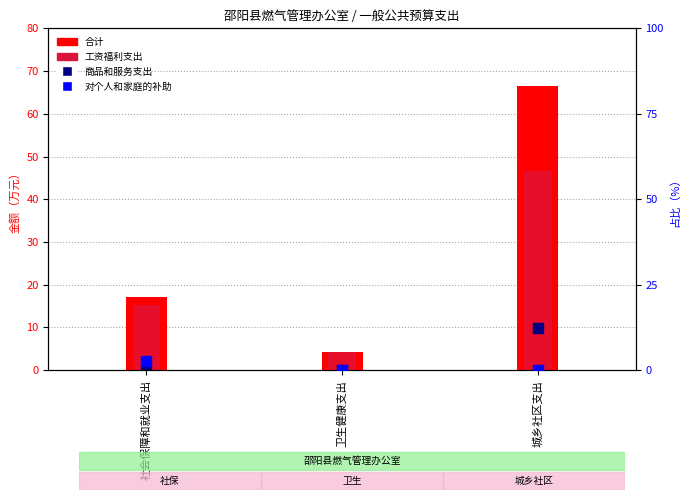

At which category is the sum across all series the highest?

城乡社区支出